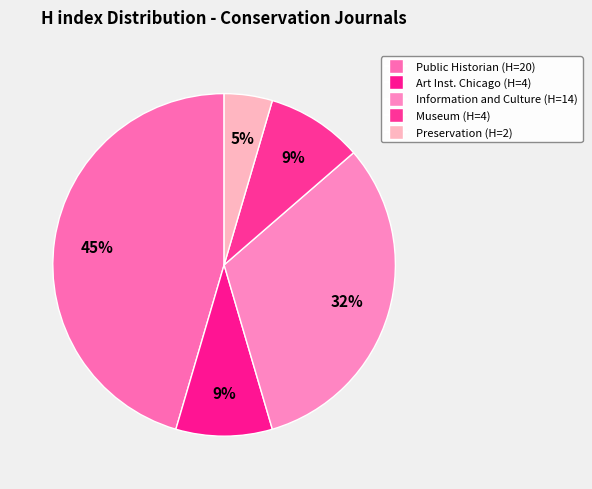

How many slices are in this pie chart?

5